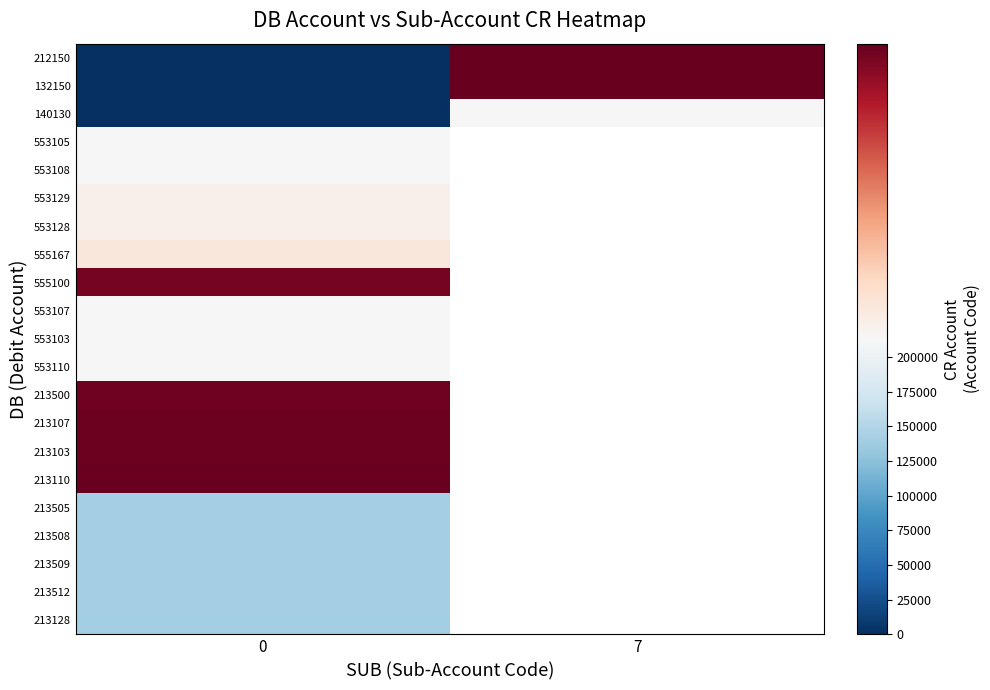

At which category does the chart reach its peak across all series?

7